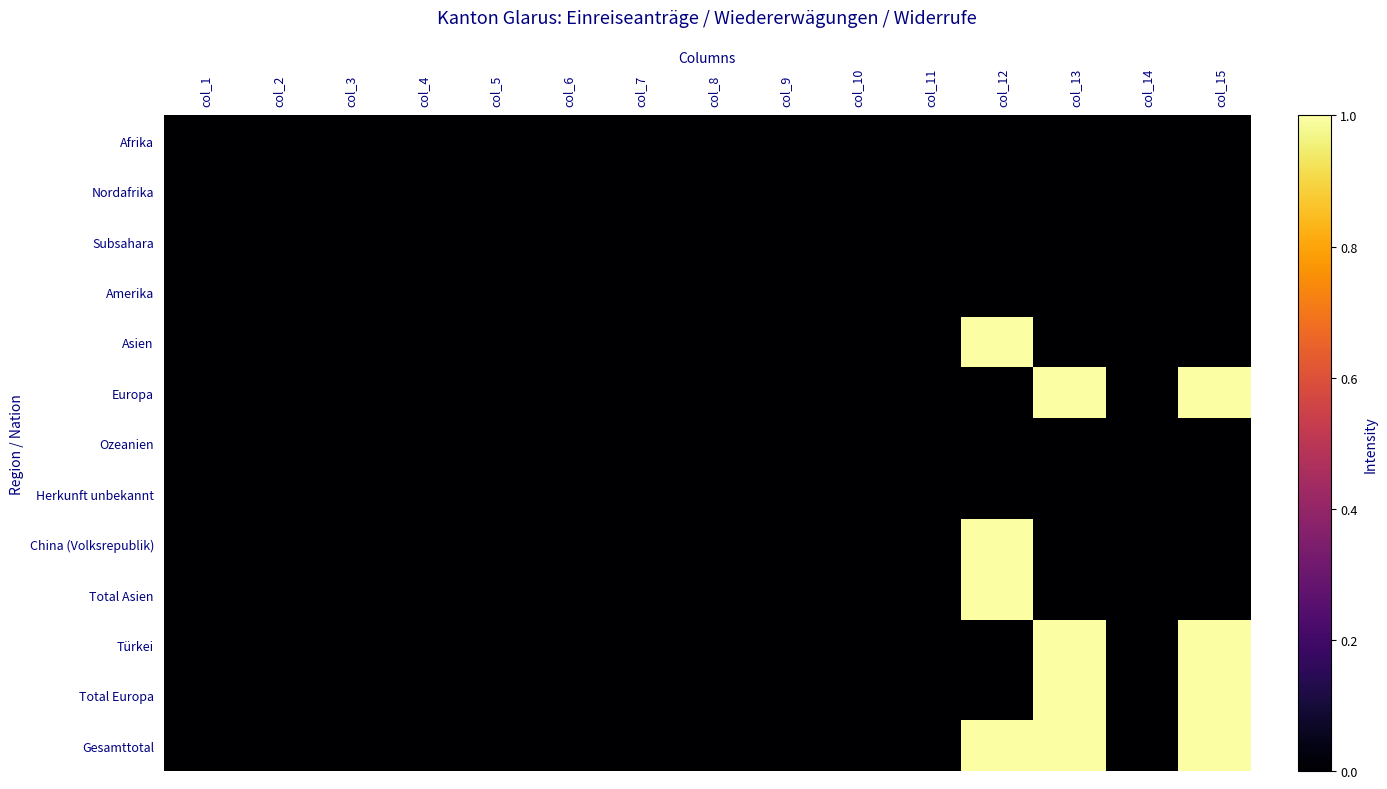

Count the number of data series in this chart.

13